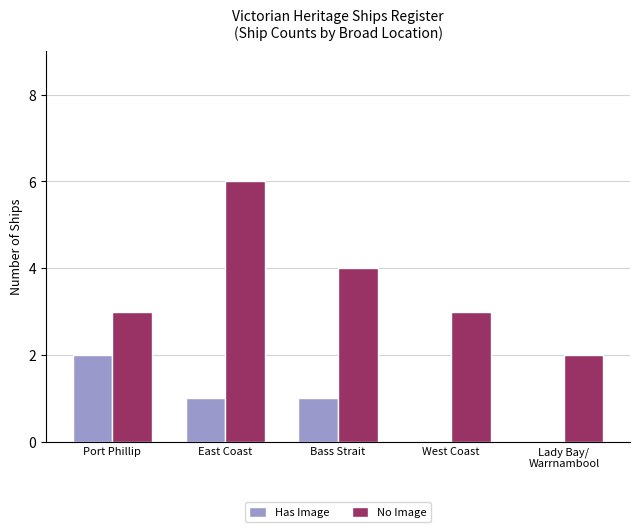

How many categories are shown in the chart?

5